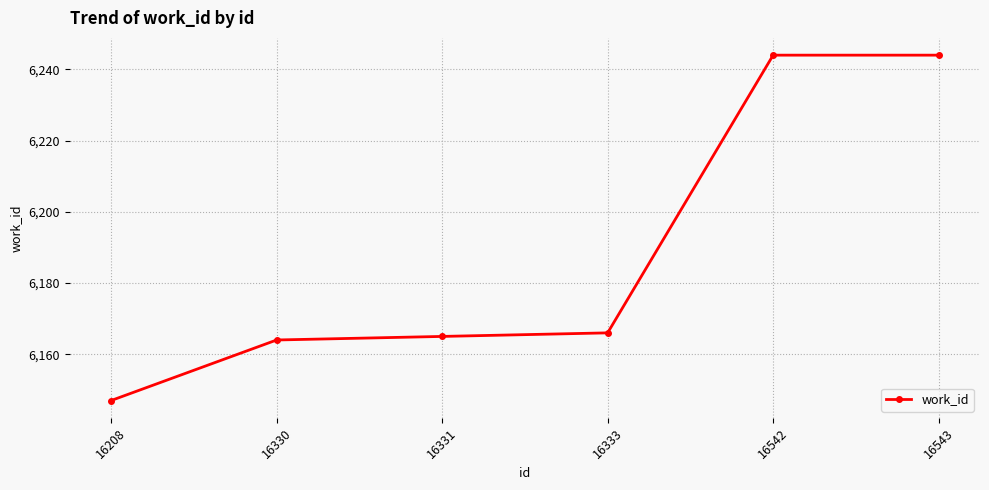

The chart shows a value of 10231 at 16330. True or false?

False